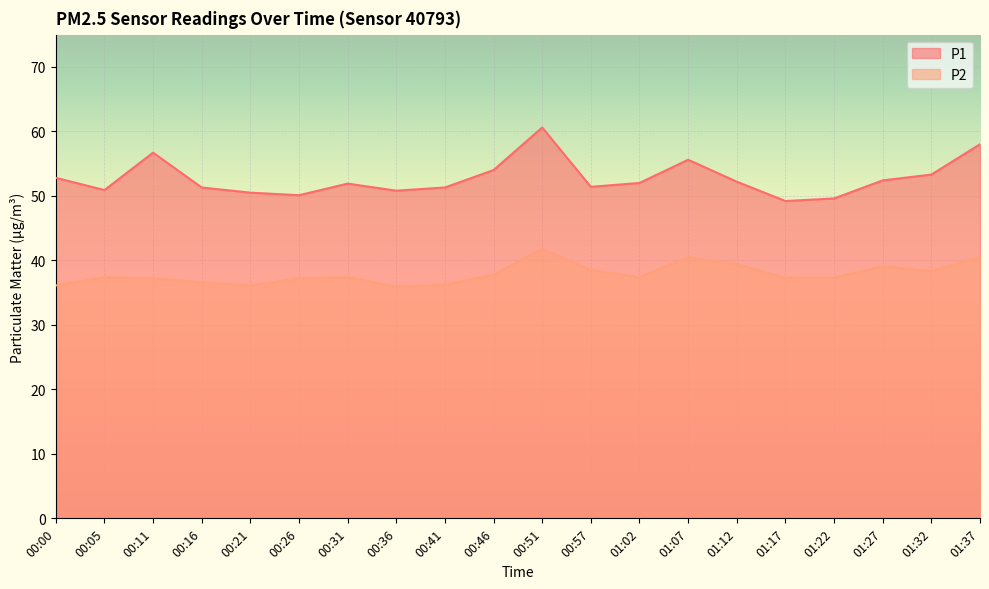

At which label does P1 reach its minimum?

01:17